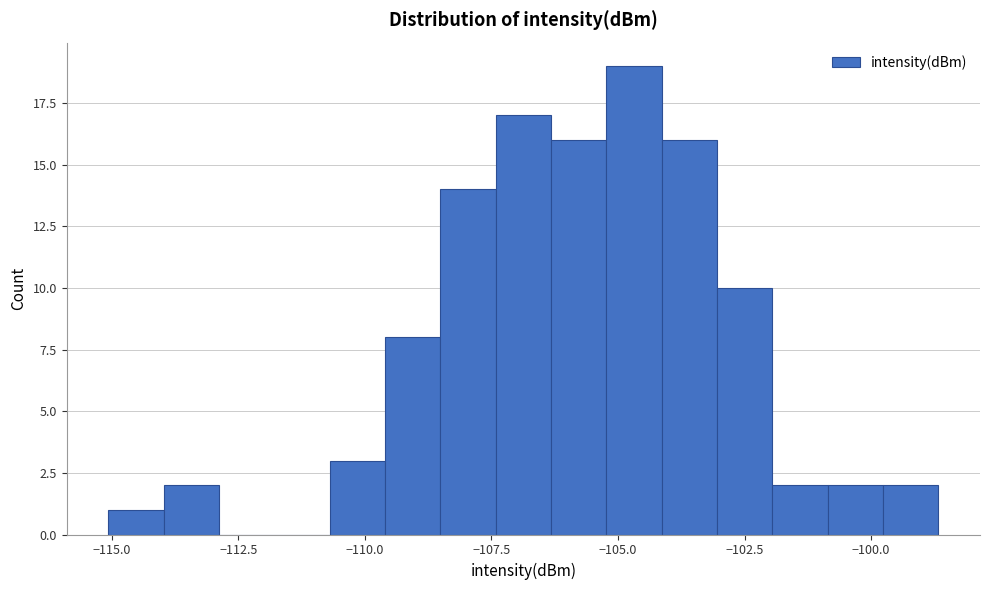

Around what value on the x-axis is the tallest bar? Give the approximate position of its centre, as read against the axis.

-104.5